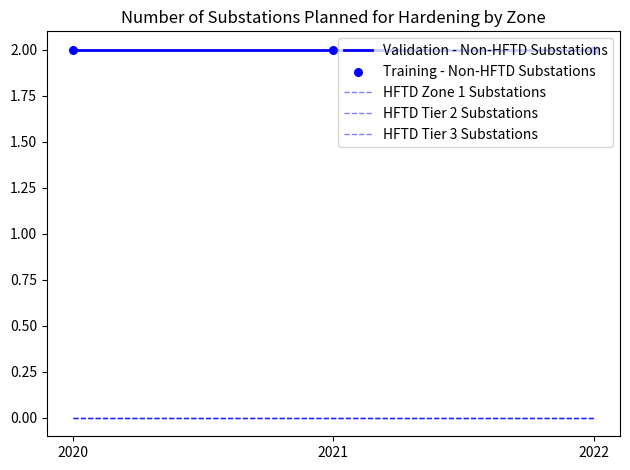

Which series has the widest spread of Y values?

Non-HFTD Substations